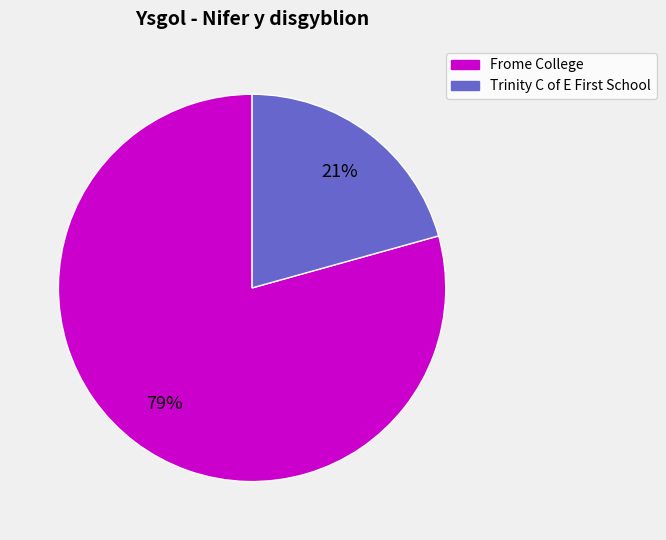

What percentage is the Frome College slice, to the nearest percent?

79%